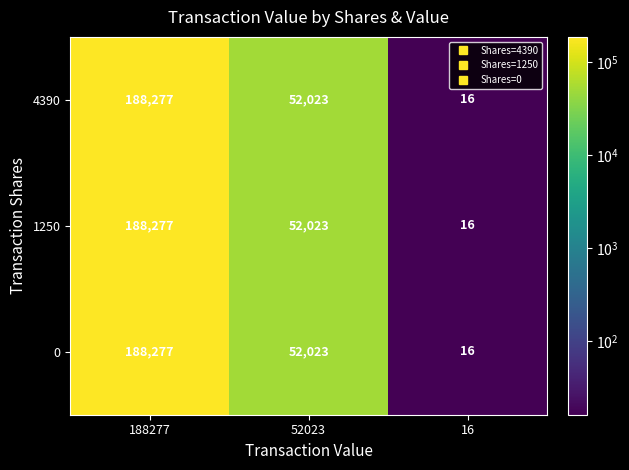

Which label corresponds to the largest value in the chart?

188277